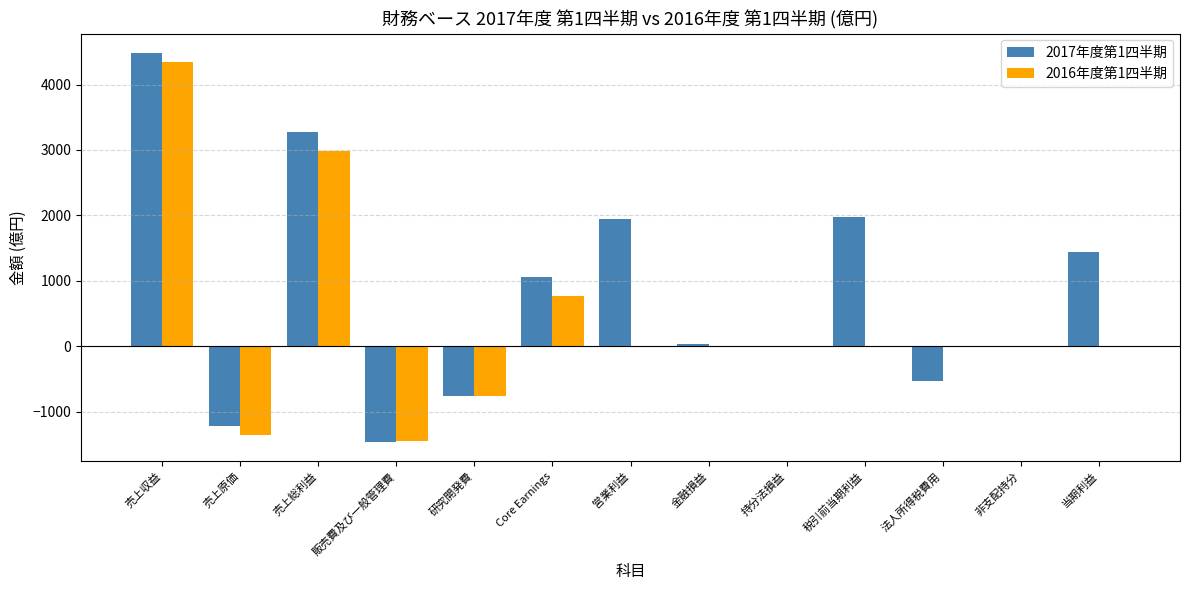

What is the sum of all 2017年度第1四半期 values?

10271